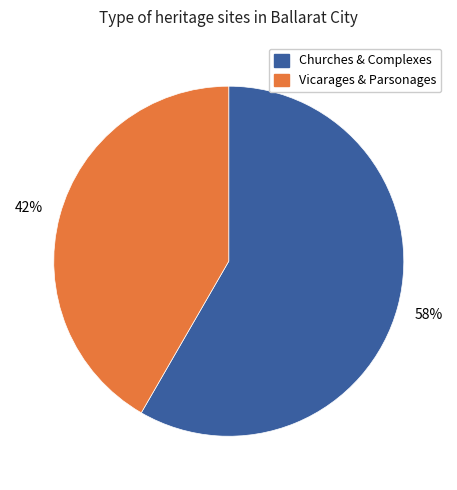

What percentage is the Churches & Complexes slice, to the nearest percent?

58%